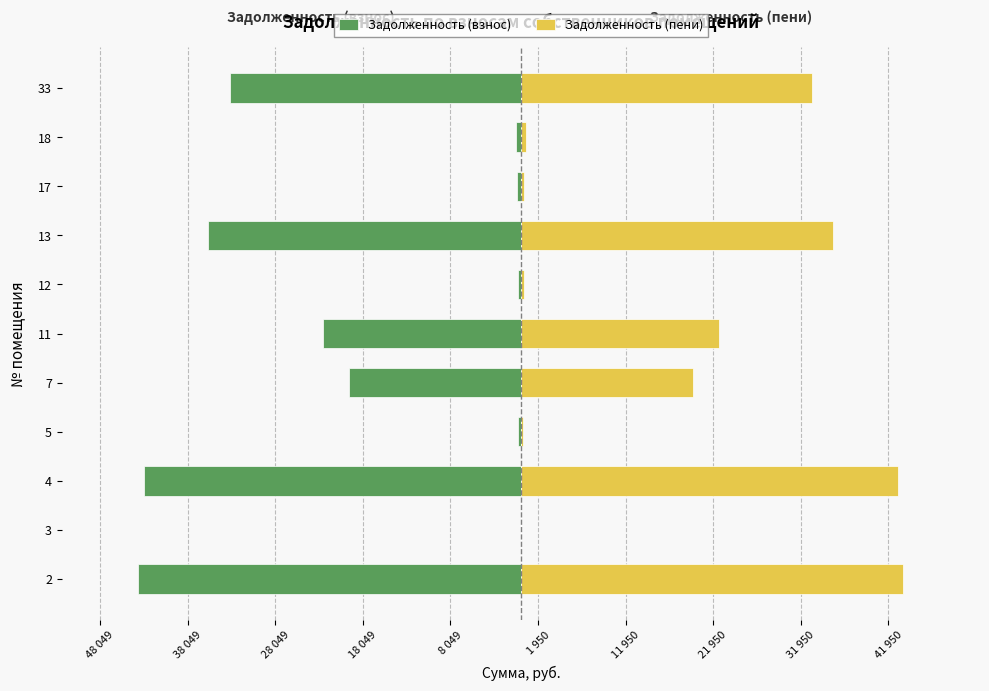

What is the highest value of the Задолженность (взнос) series?

-9.2